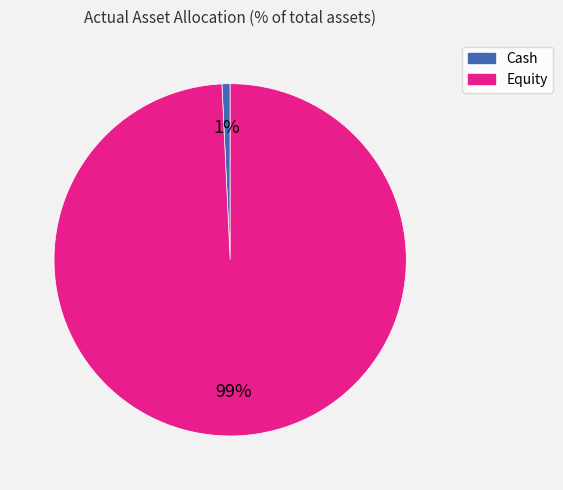

To the nearest percent, what is the difference between the Cash and Equity slice percentages?

98%